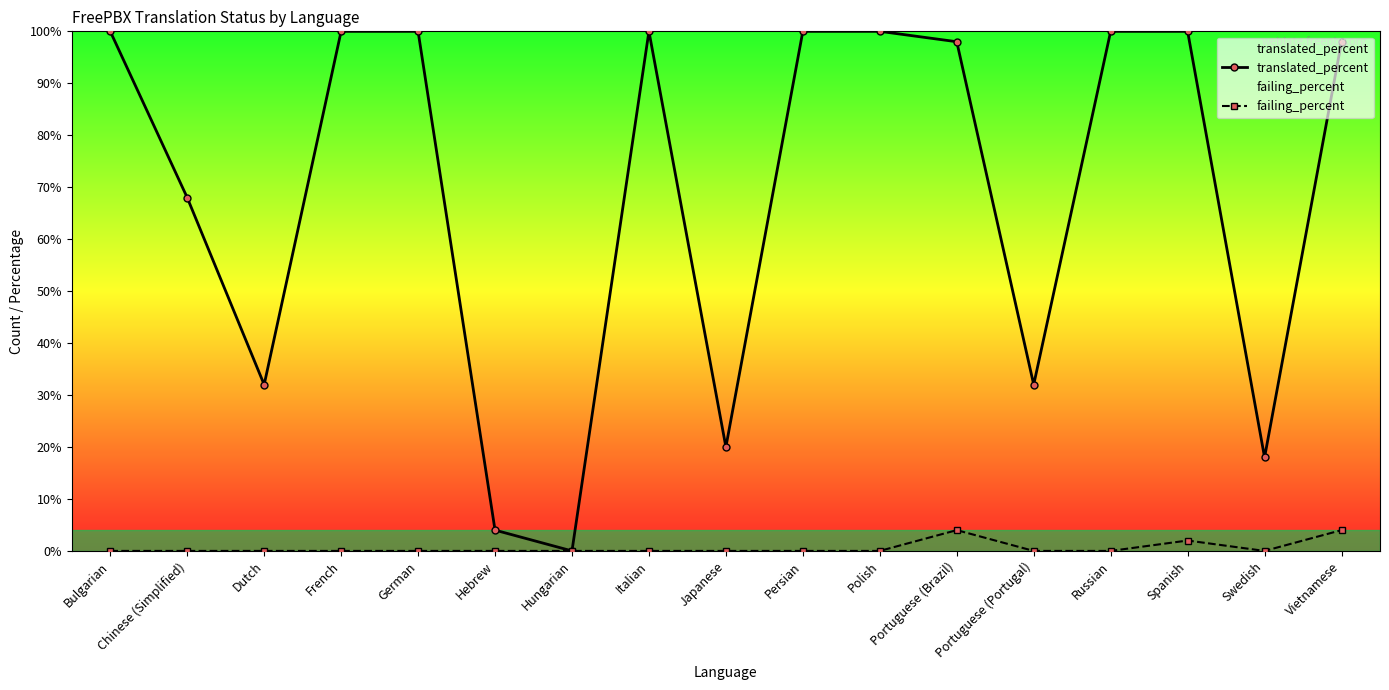

The translated_percent series shows 100 at Russian. True or false?

True